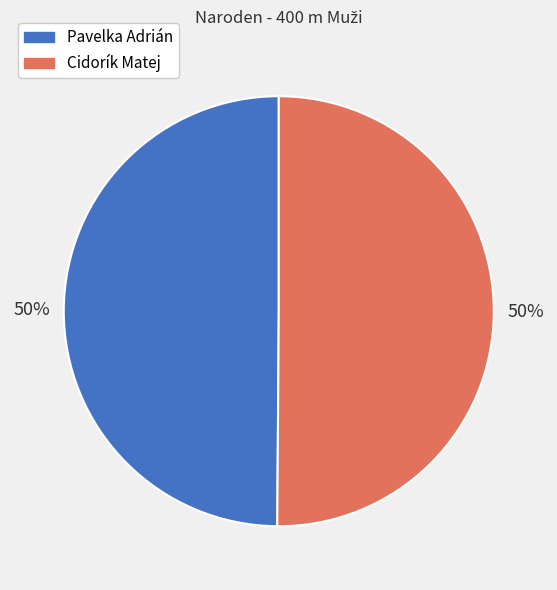

To the nearest percent, what is the difference between the Pavelka Adrián and Cidorík Matej slice percentages?

0%